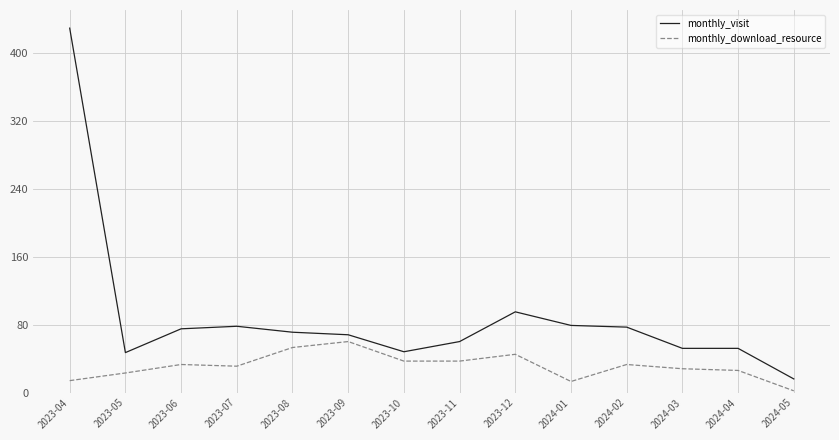

List the series in order of their overall mean, highest first.

monthly_visit, monthly_download_resource